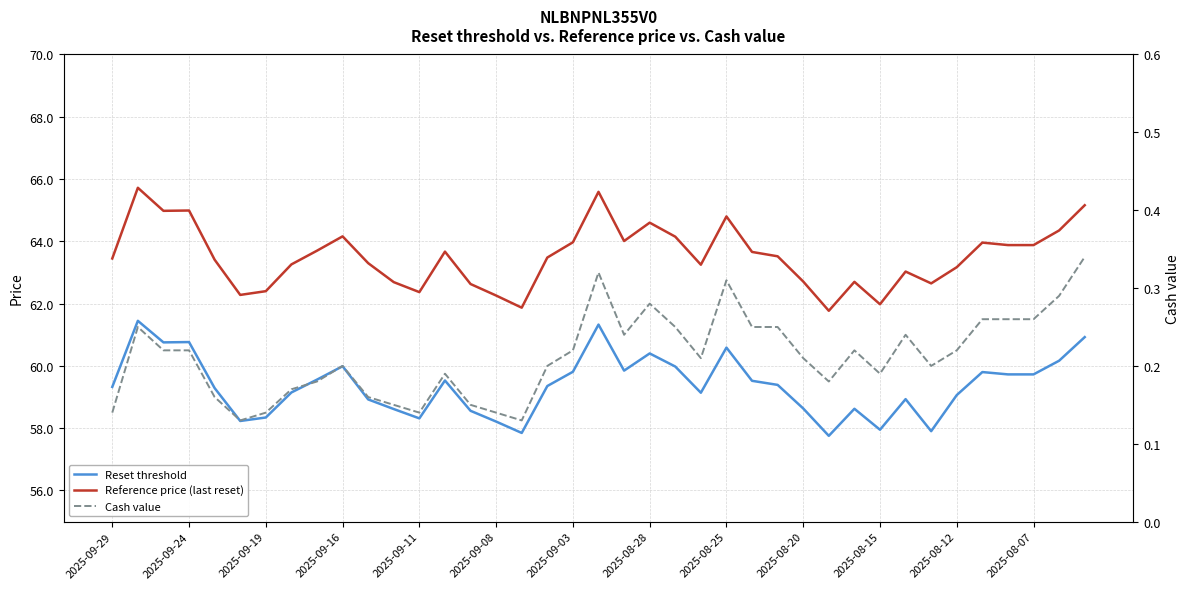

Which series has the largest total across all categories?

Reference price (last reset)